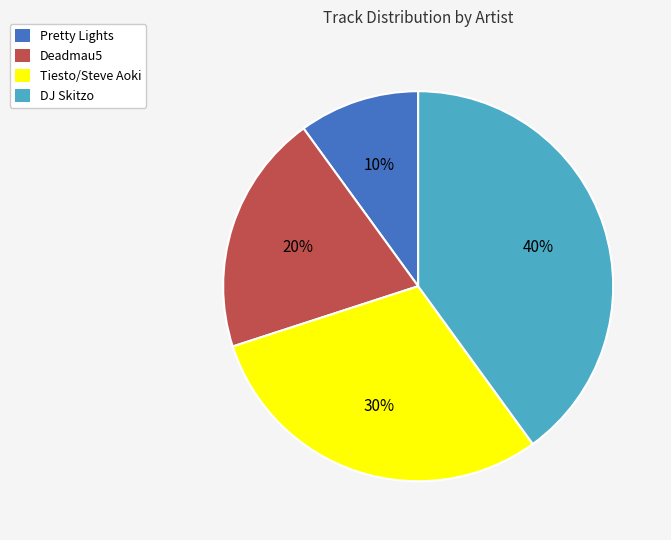

Is there any slice that represents more than half of the pie?

No